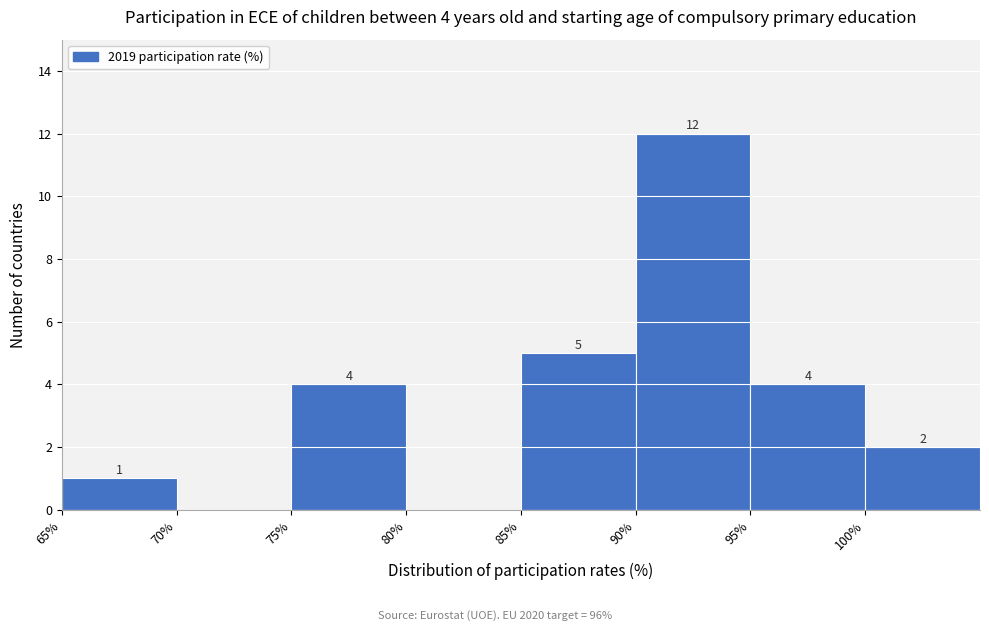

Over which range of the x-axis is the bar tallest?

90 to 95